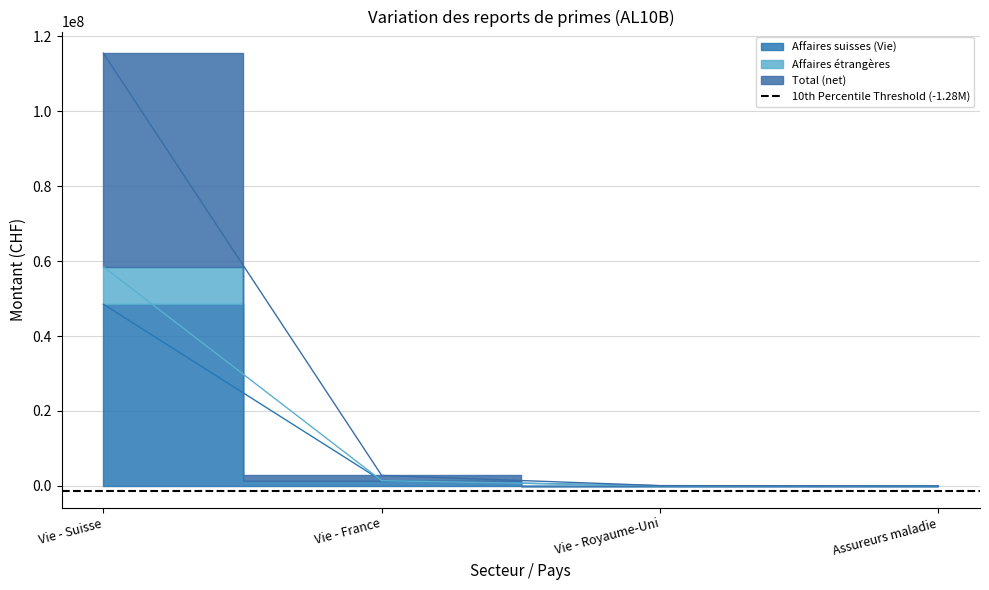

Which series has the widest spread of values?

Total (net)